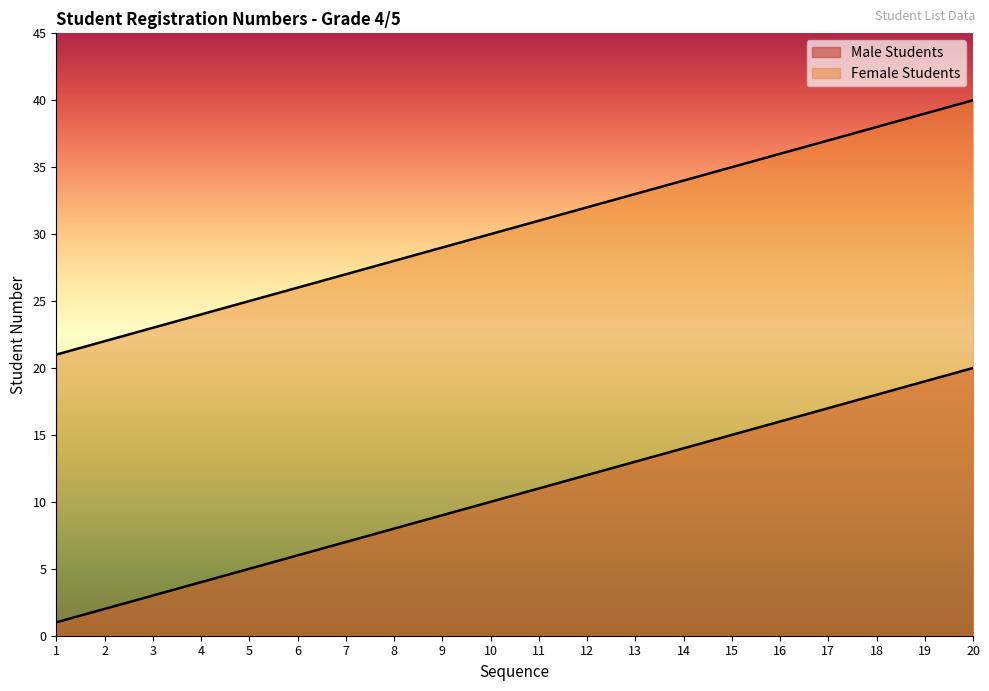

What is the maximum value for Male Students?

20